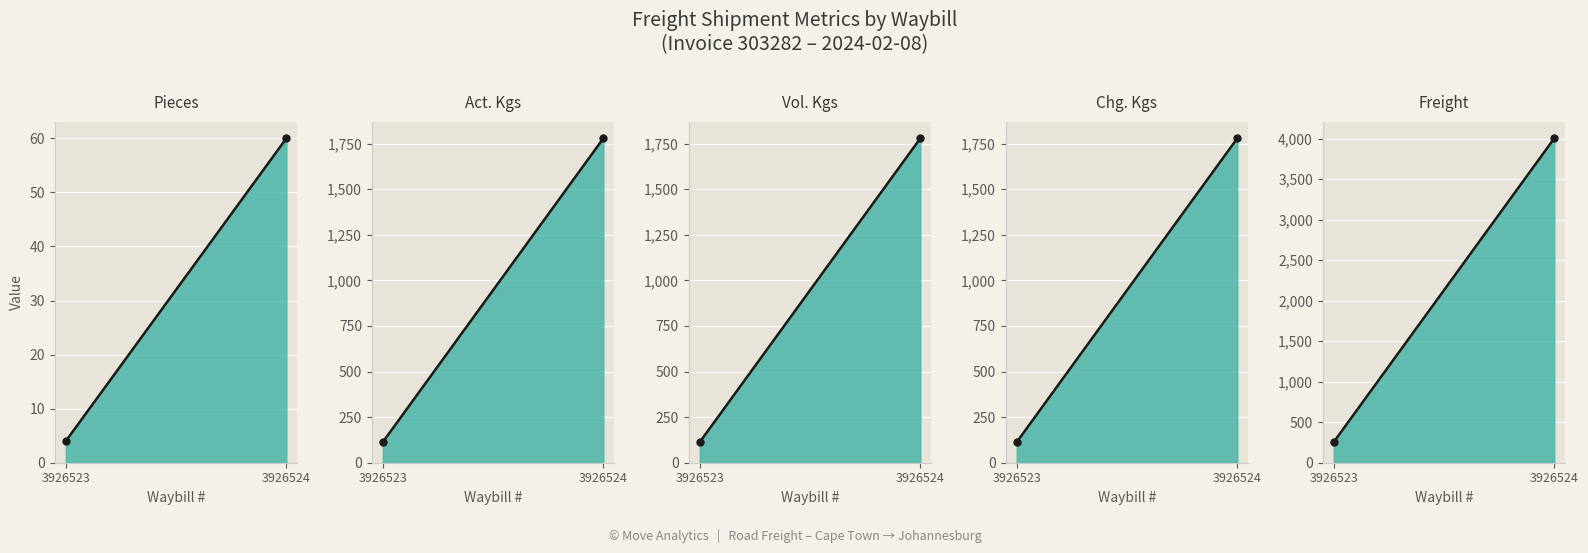

The Act. Kgs series shows 675.8 at 3926524. True or false?

False